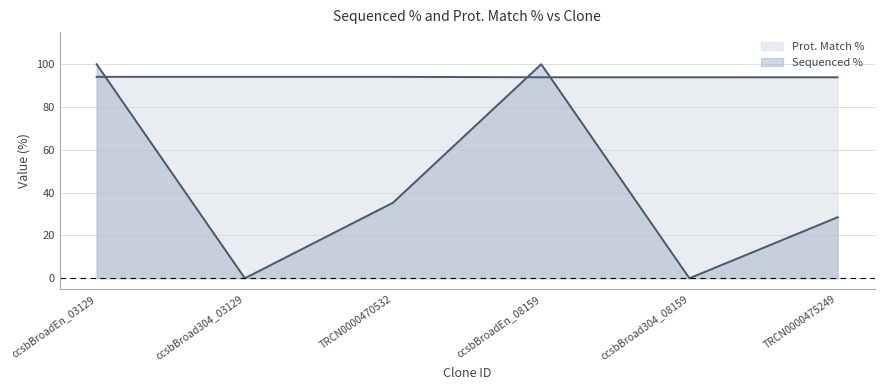

Reading left to right, extract all data points from this chart.

Sequenced %: 100.0	0.0	35.3	100.0	0.0	28.5
Prot. Match %: 94.1	94.1	94.1	93.9	93.9	93.9